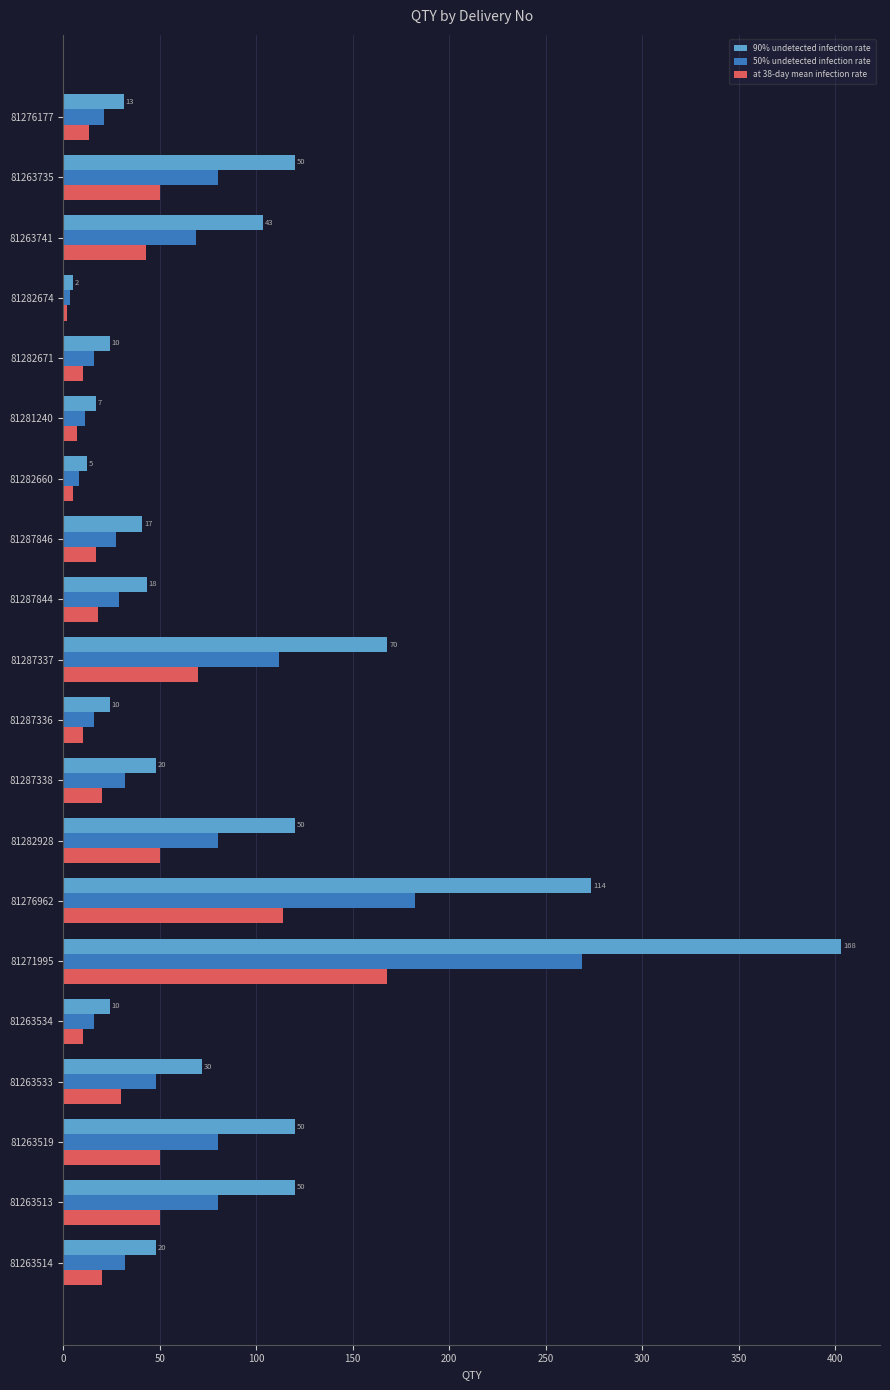

Which series changed the most between 81263533 and 81287338?

90% undetected infection rate